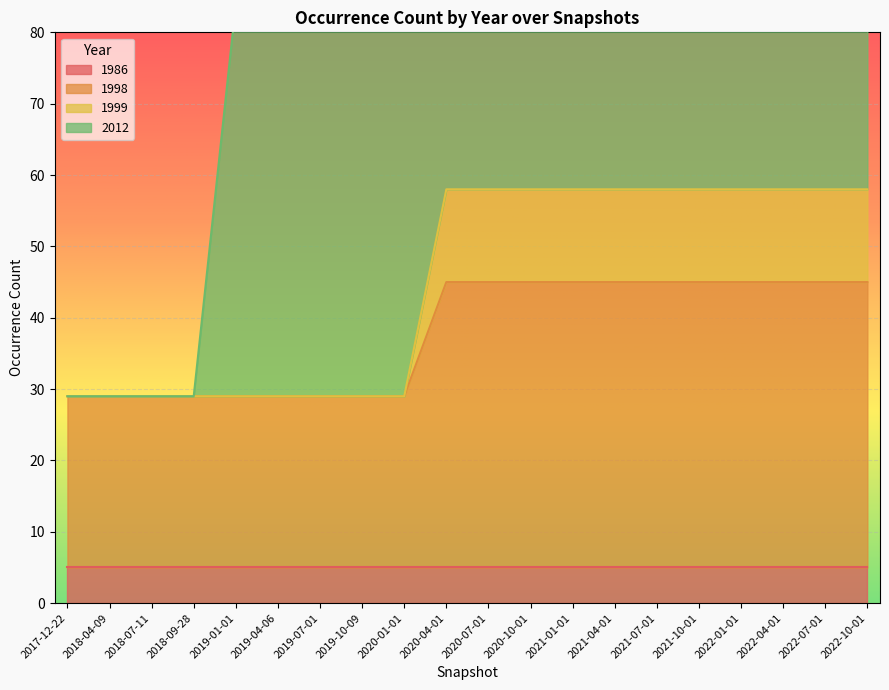

The value of 1998 at 2021-01-01 is 45. True or false?

True